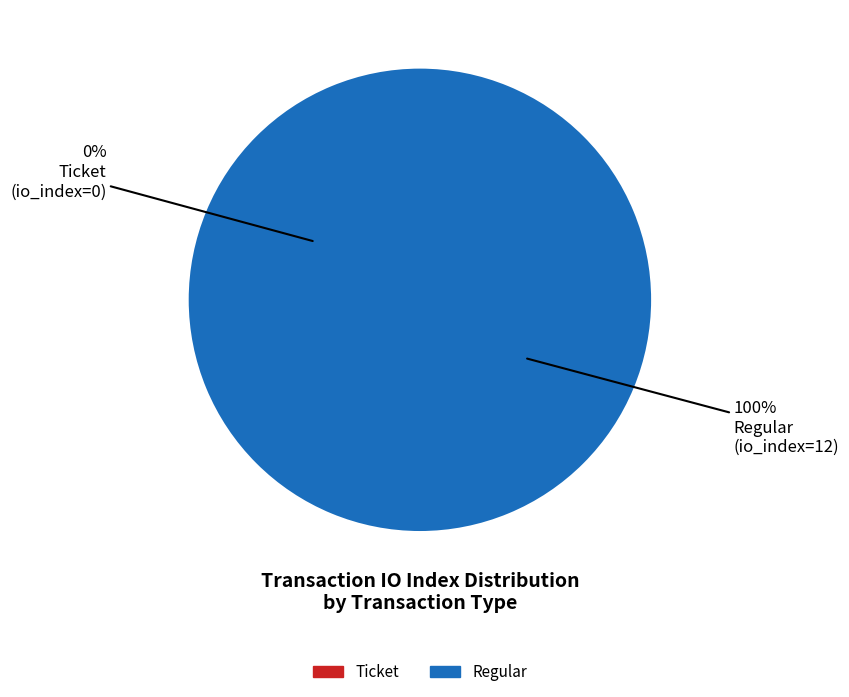

What portion of the pie excludes Ticket (io_index=0)?

100.0%